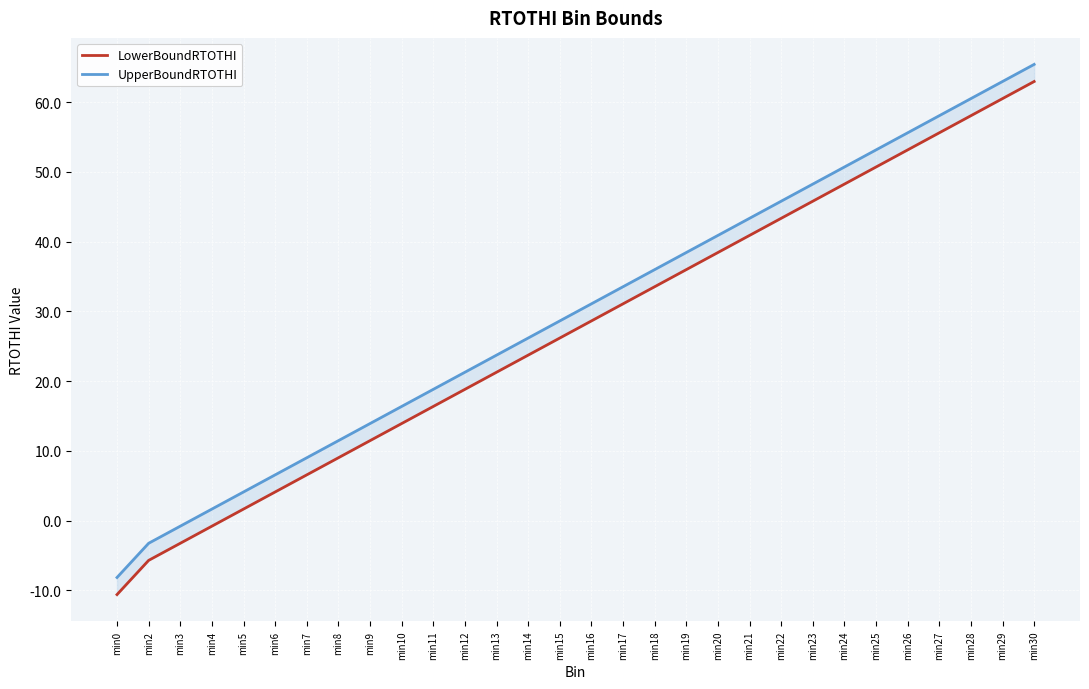

True or false: LowerBoundRTOTHI and UpperBoundRTOTHI cross at least once.

False